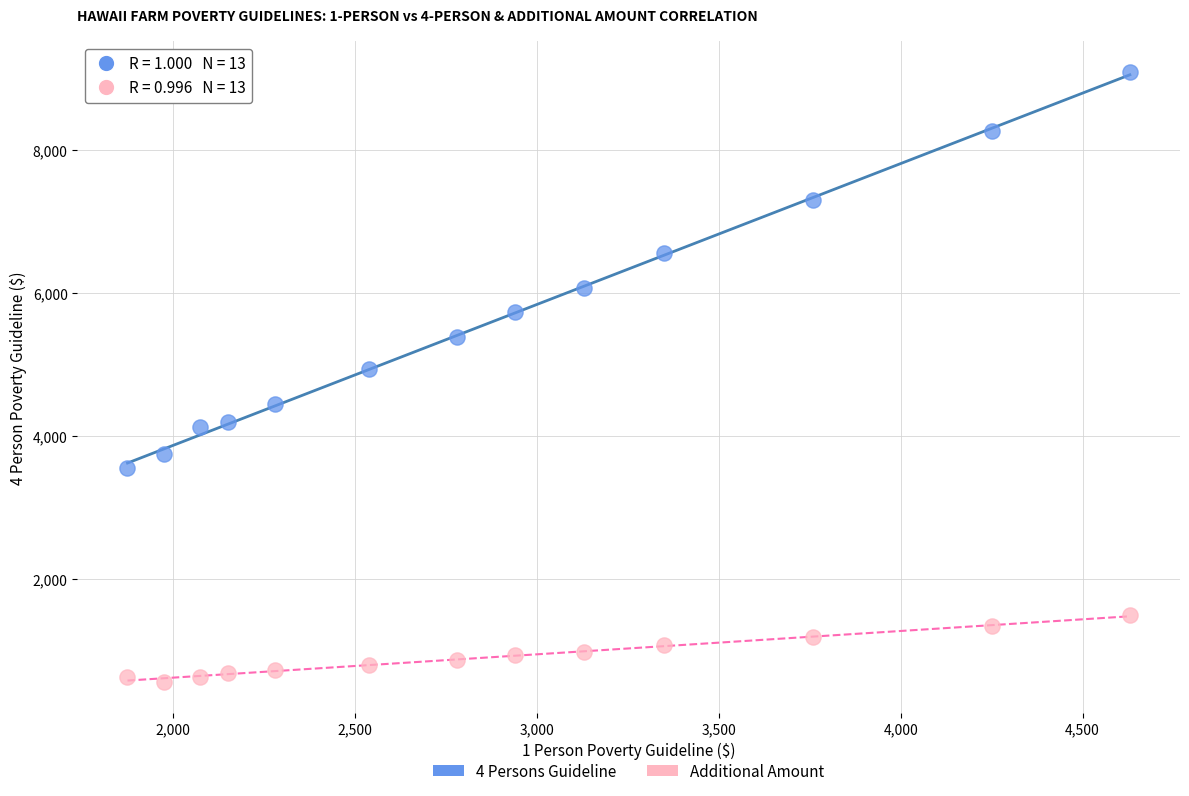

Across all series, what Y value is closest to 4825?

4940